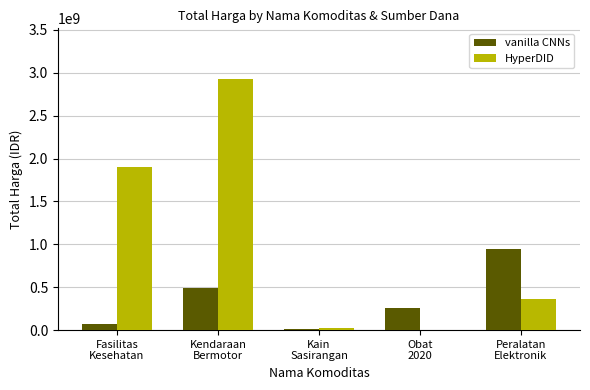

What is the sum of all vanilla CNNs values?

1788106245